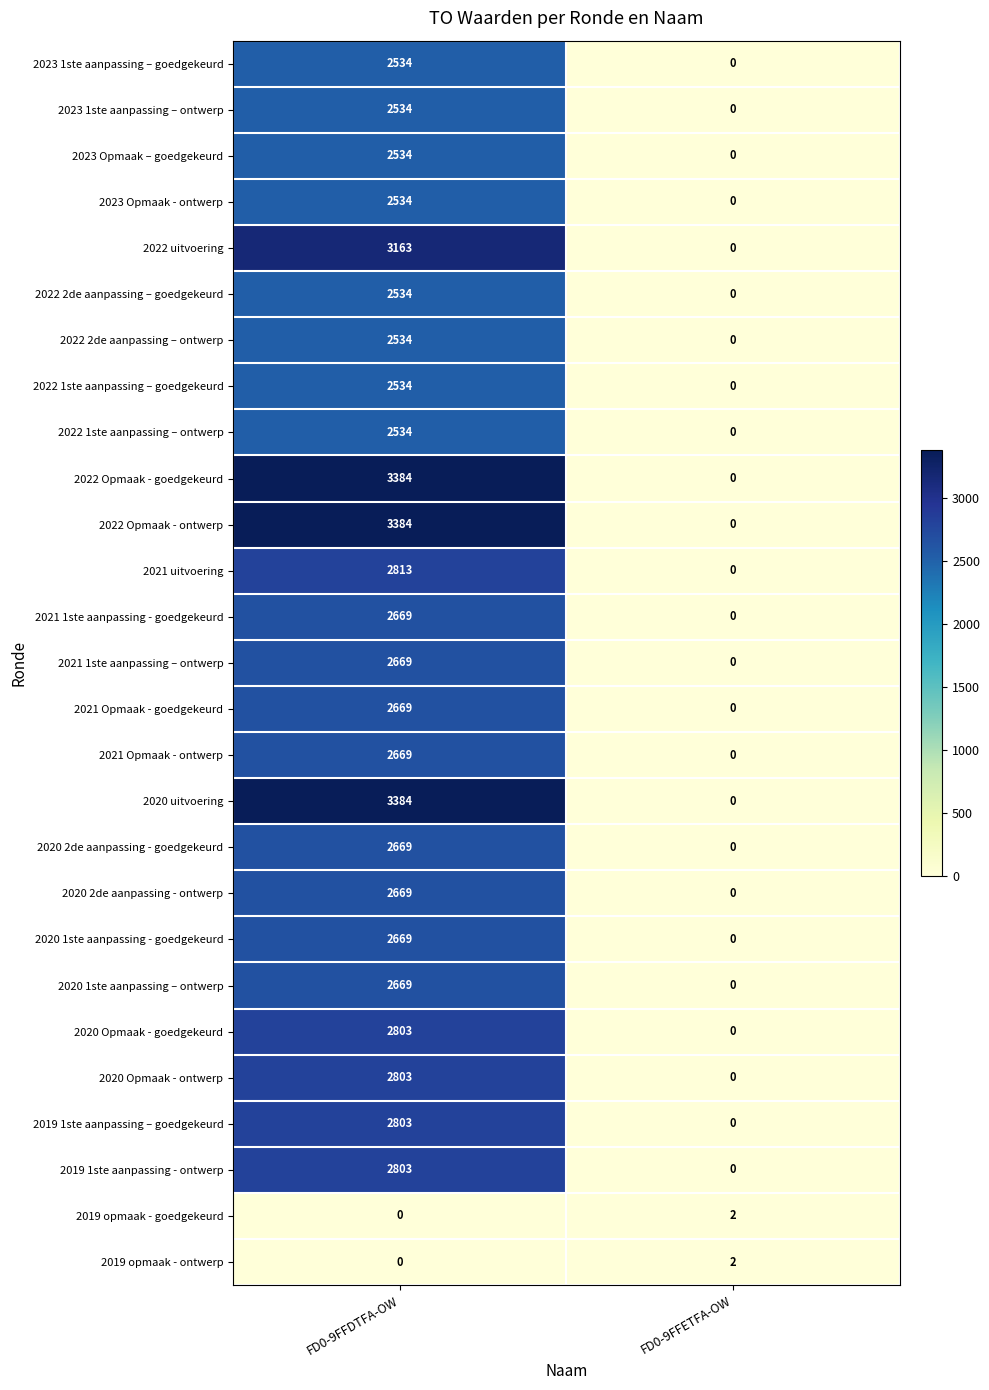

At which category does the chart reach its peak across all series?

FD0-9FFDTFA-OW